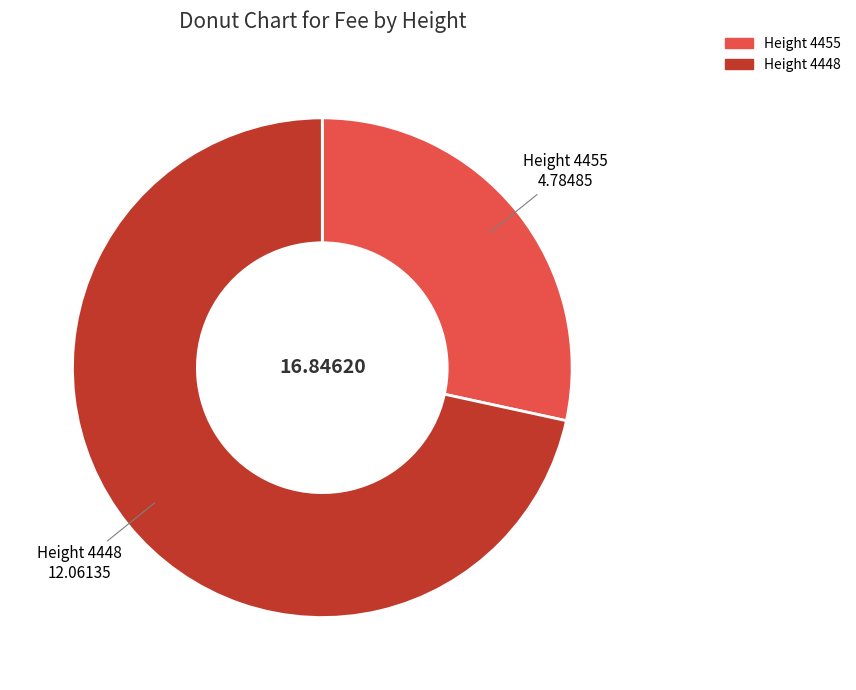

How many slices are in this pie chart?

2